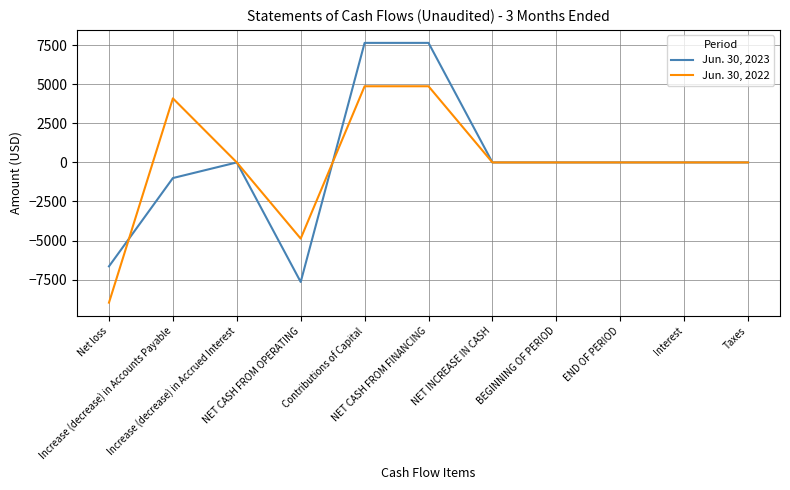

Which series has the largest range (max minus min)?

Jun. 30, 2023